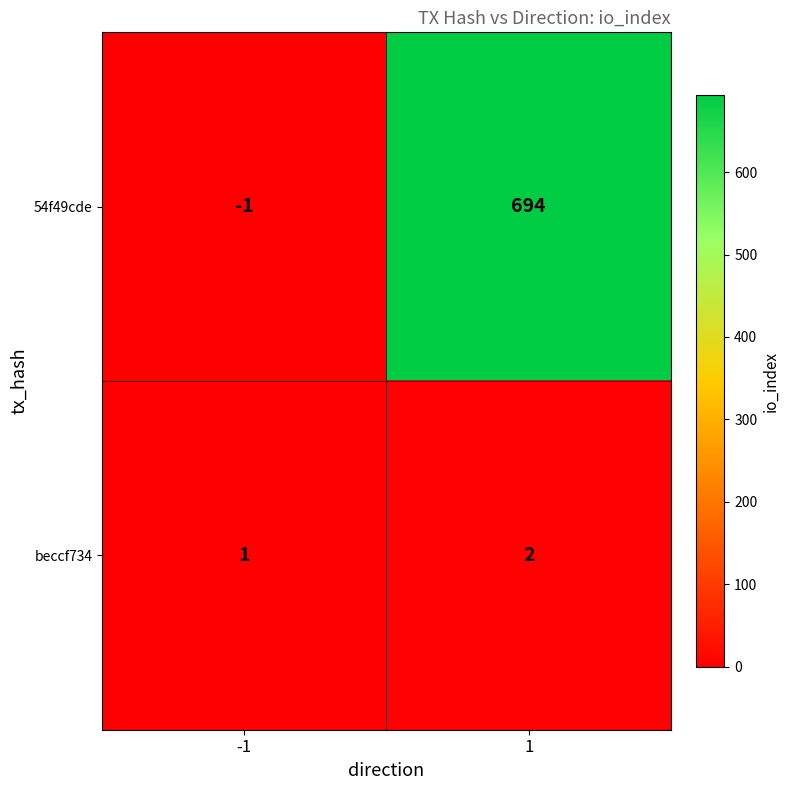

Which series has the widest spread of values?

54f49cde